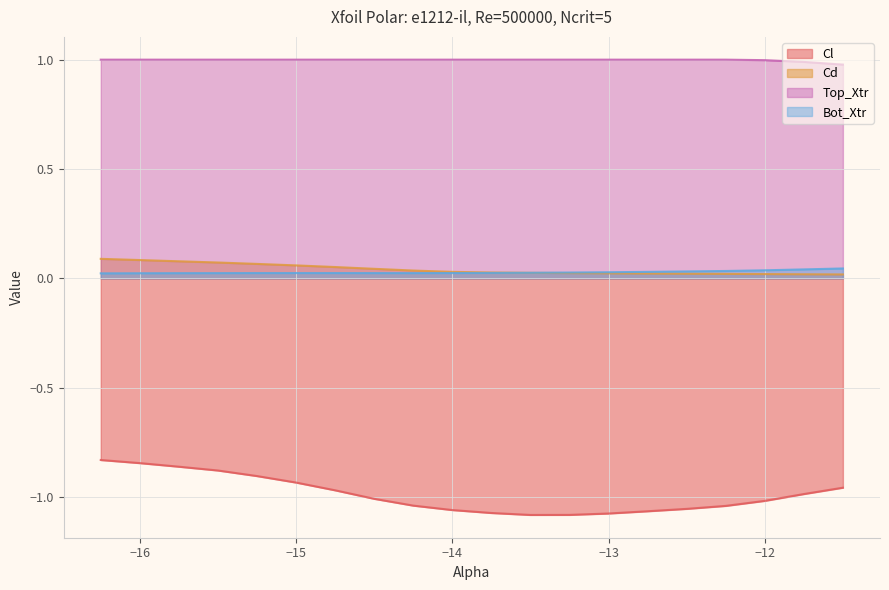

The value of Cd at -16.25 is 0.0. True or false?

False